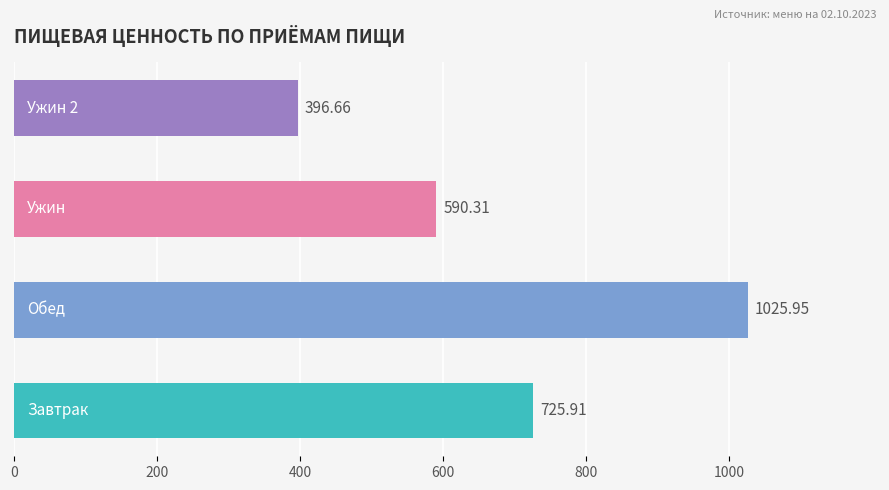

What is the difference between the second highest and second lowest values?

135.6